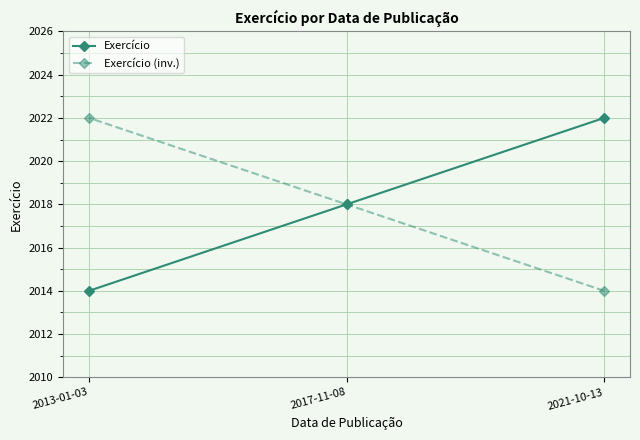

What is the label of the 2nd point from the right?

2017-11-08